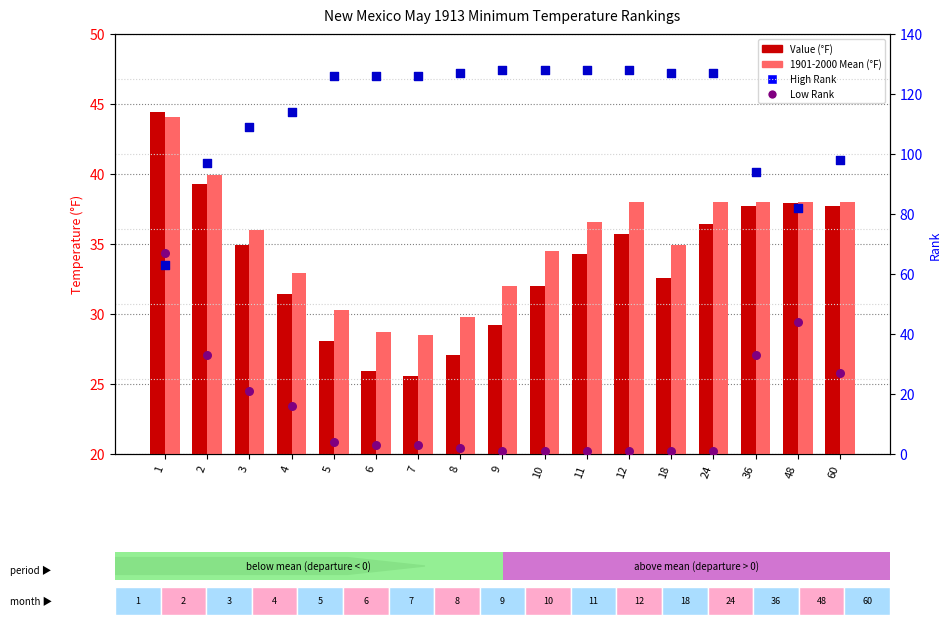

At which category is the sum across all series the highest?

1